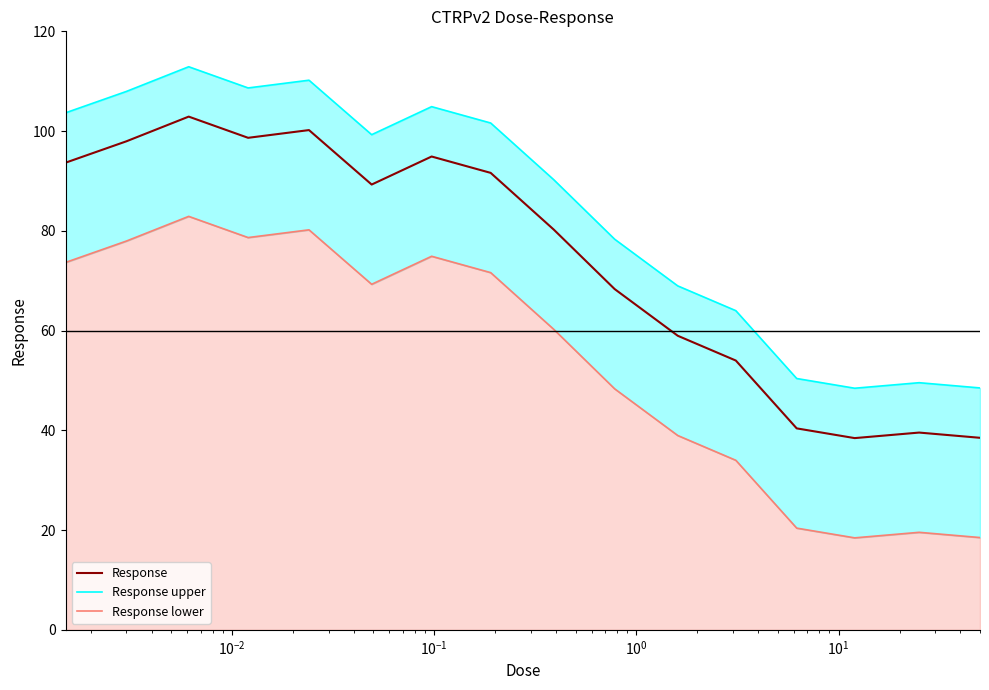

What is the highest value of the Response series?

102.9